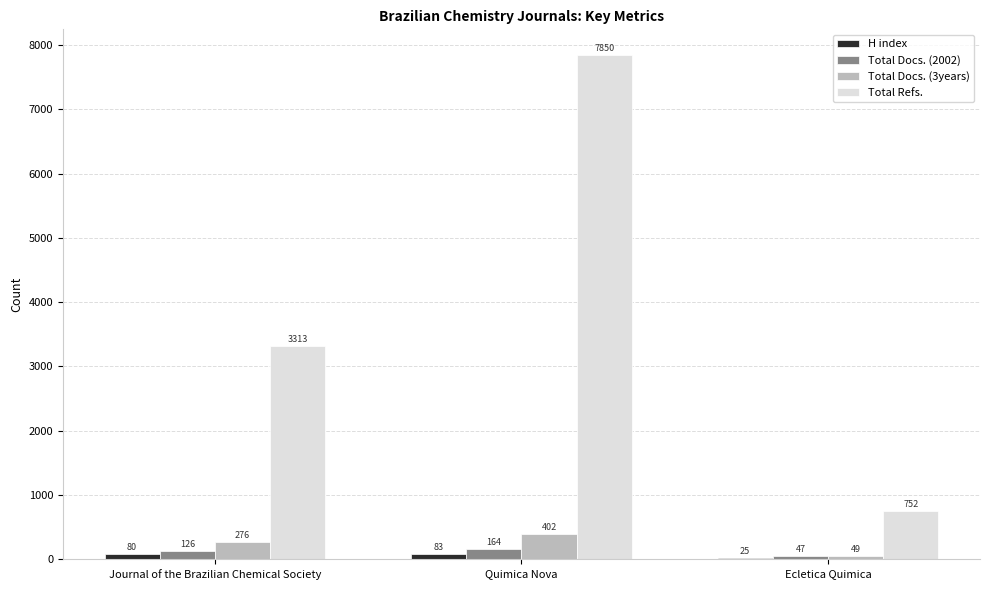

Reading left to right, list all the values displayed in this chart.

H index: Journal of the Brazilian Chemical Society=80	Quimica Nova=83	Ecletica Quimica=25
Total Docs. (2002): Journal of the Brazilian Chemical Society=126	Quimica Nova=164	Ecletica Quimica=47
Total Docs. (3years): Journal of the Brazilian Chemical Society=276	Quimica Nova=402	Ecletica Quimica=49
Total Refs.: Journal of the Brazilian Chemical Society=3313	Quimica Nova=7850	Ecletica Quimica=752